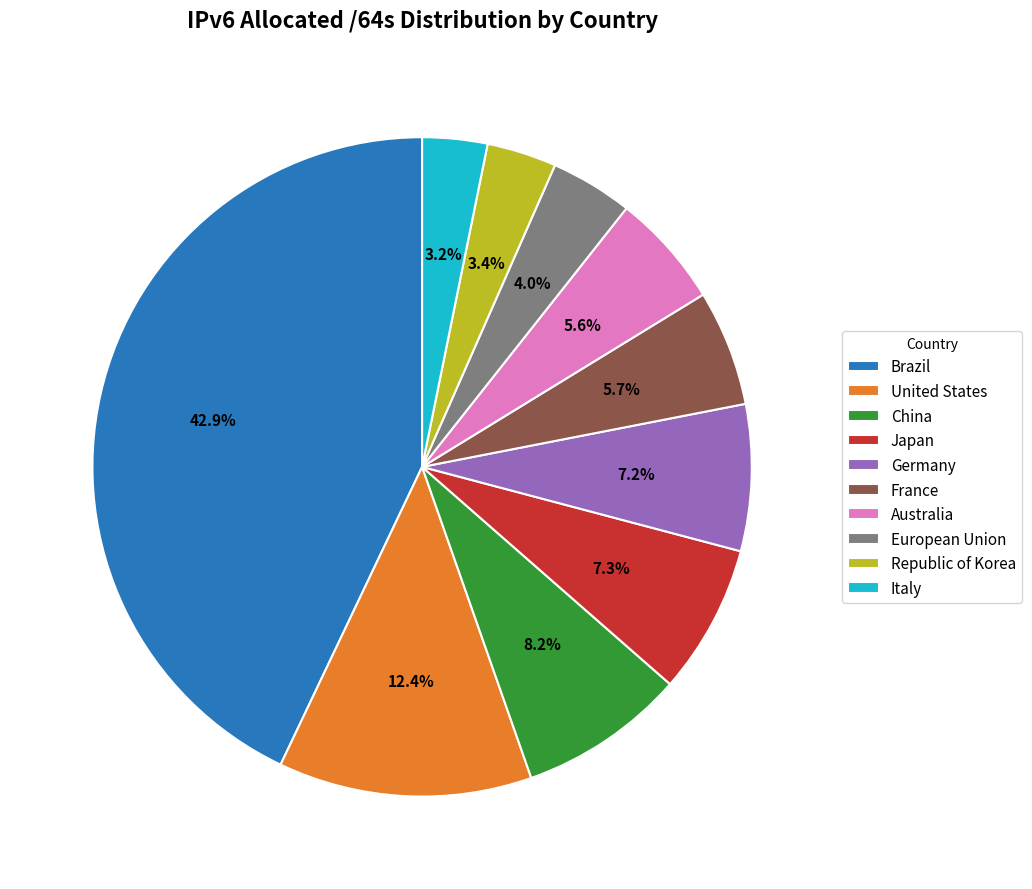

Is there a majority slice in this chart?

No